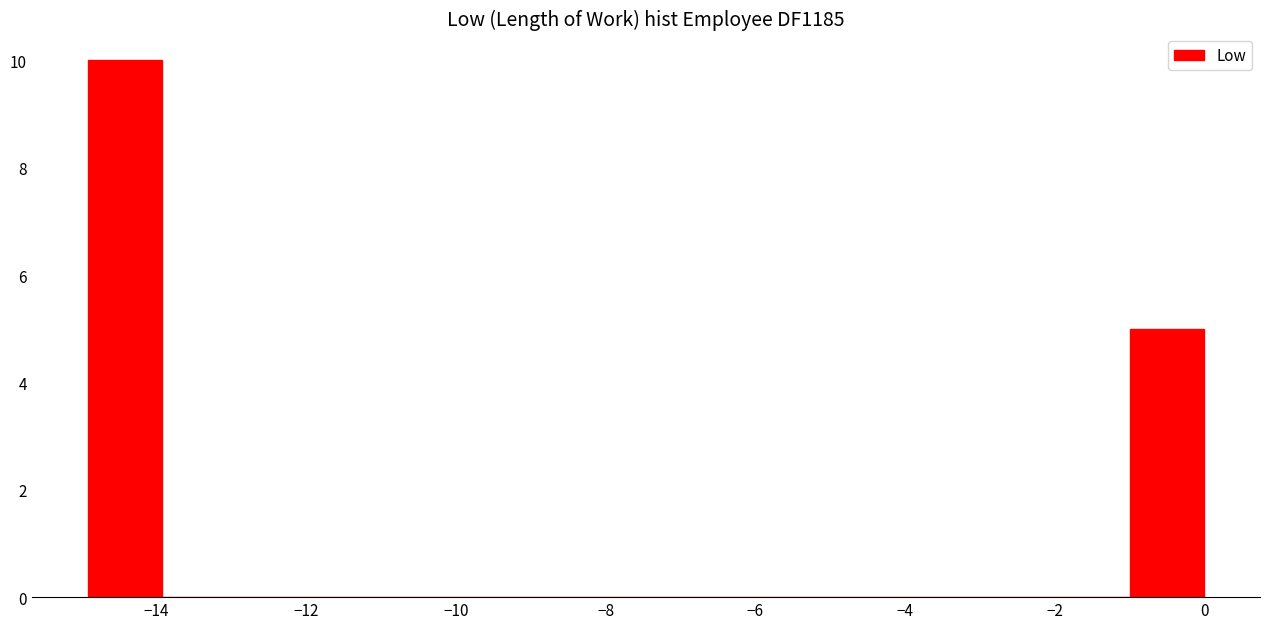

Over which range of the x-axis is the bar tallest?

-15 to -14